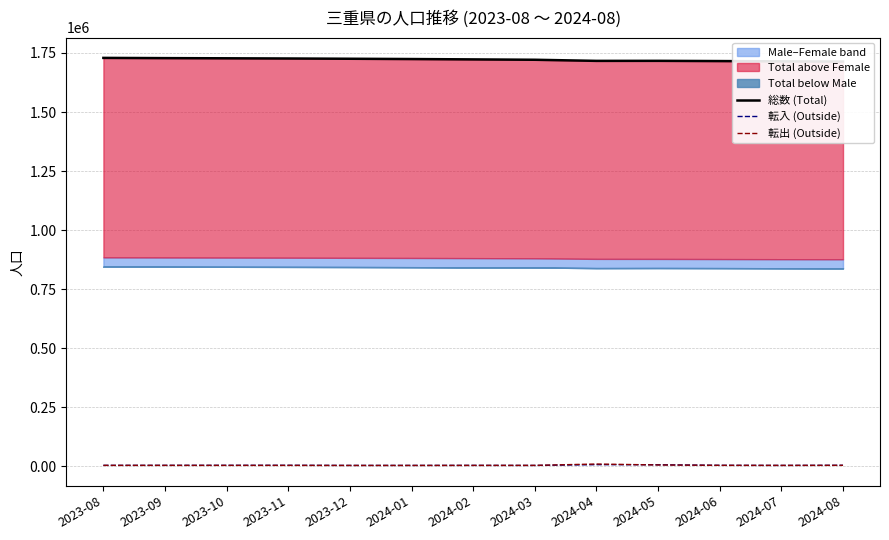

What position from the left is 2023-08?

1